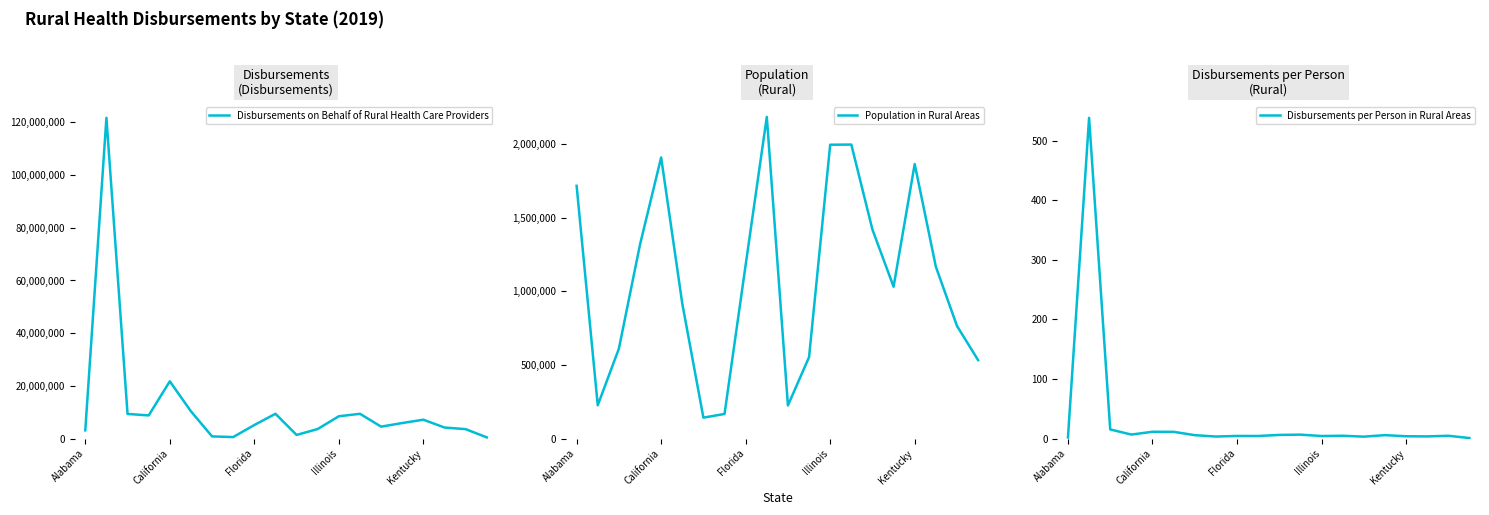

Which series has the largest total across all categories?

Disbursements on Behalf of Rural Health Care Providers